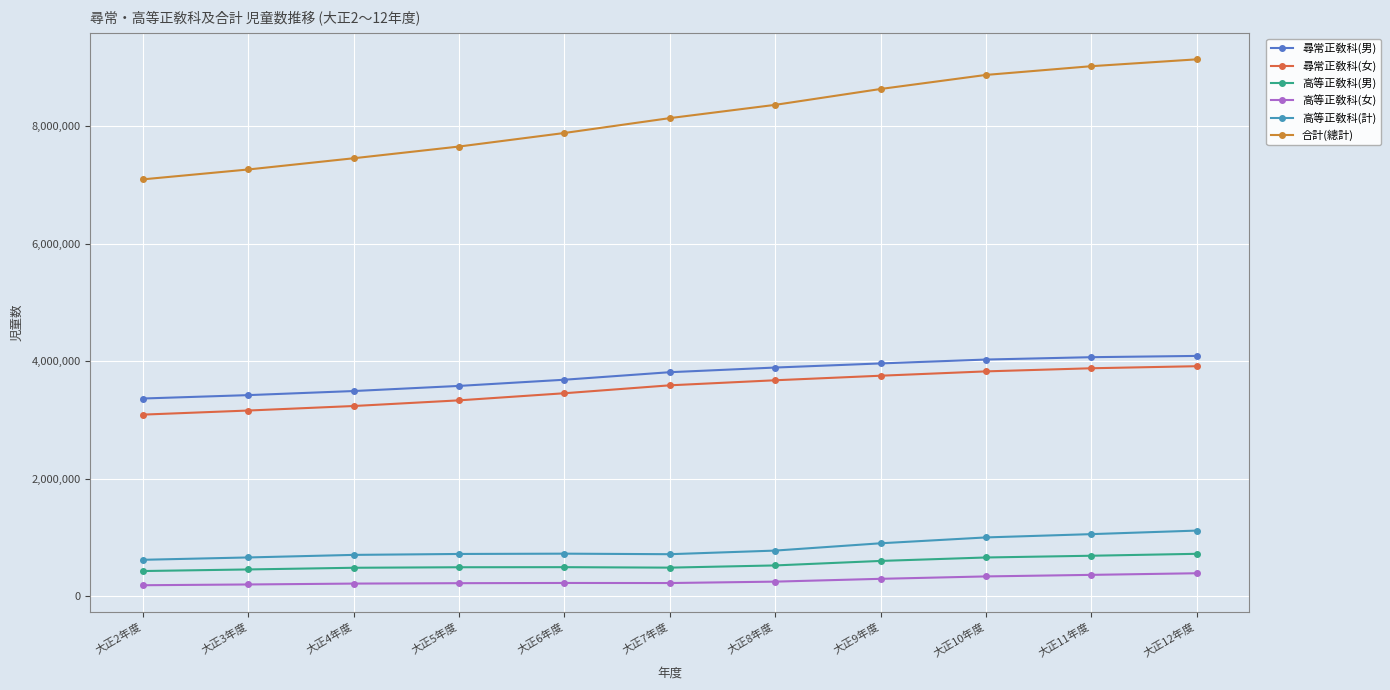

What is the approximate value of 合計(總計) at 大正4年度, to the nearest 50?

7454650